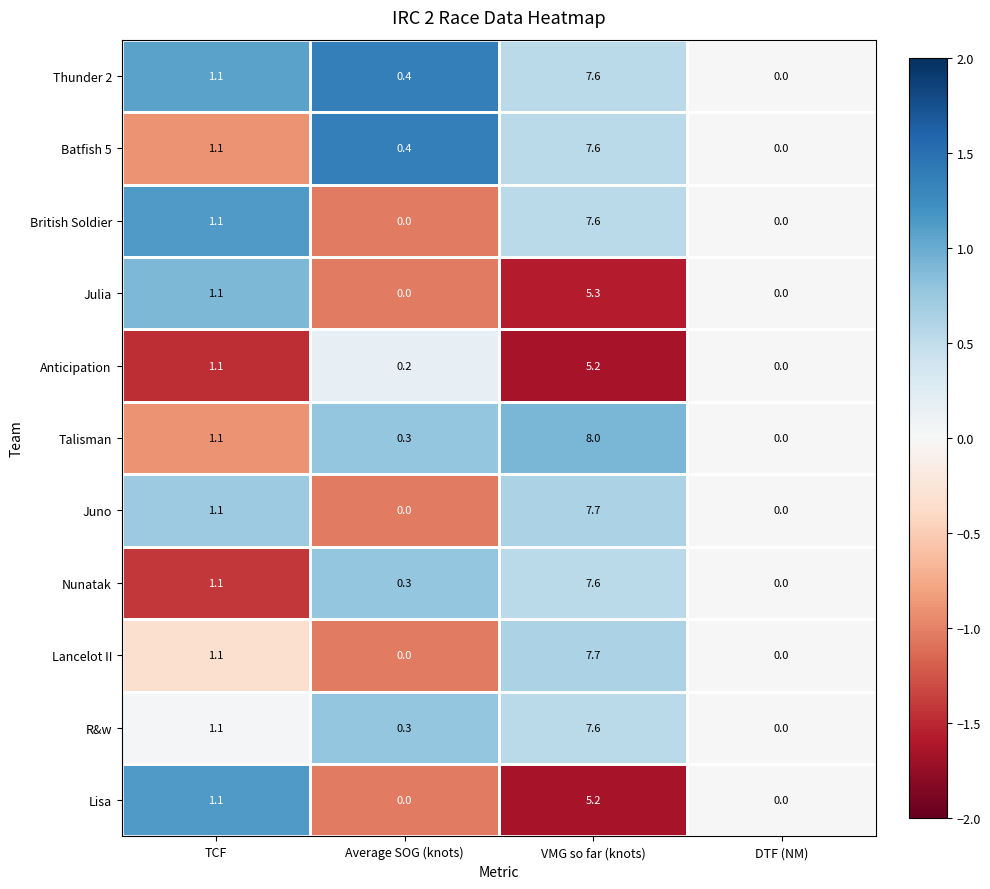

What is the sum of the Nunatak values at TCF and VMG so far (knots)?

8.7